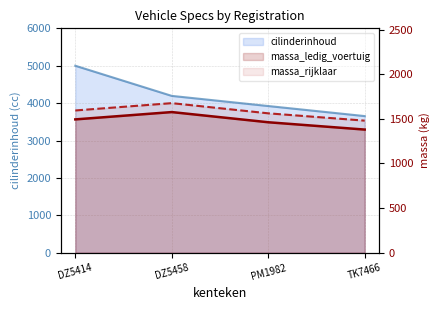

What is the value of the massa_ledig_voertuig point at the 2nd from the left?

1576